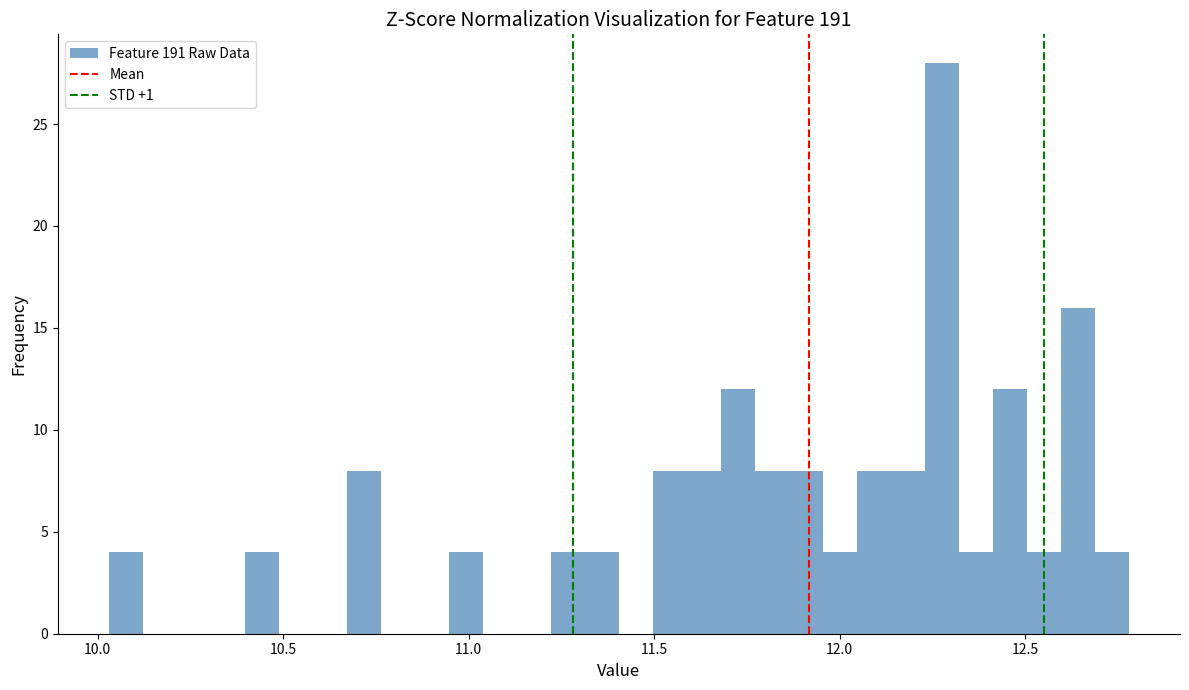

Read against the x-axis, roughly where is the centre of the tallest bar?

12.30